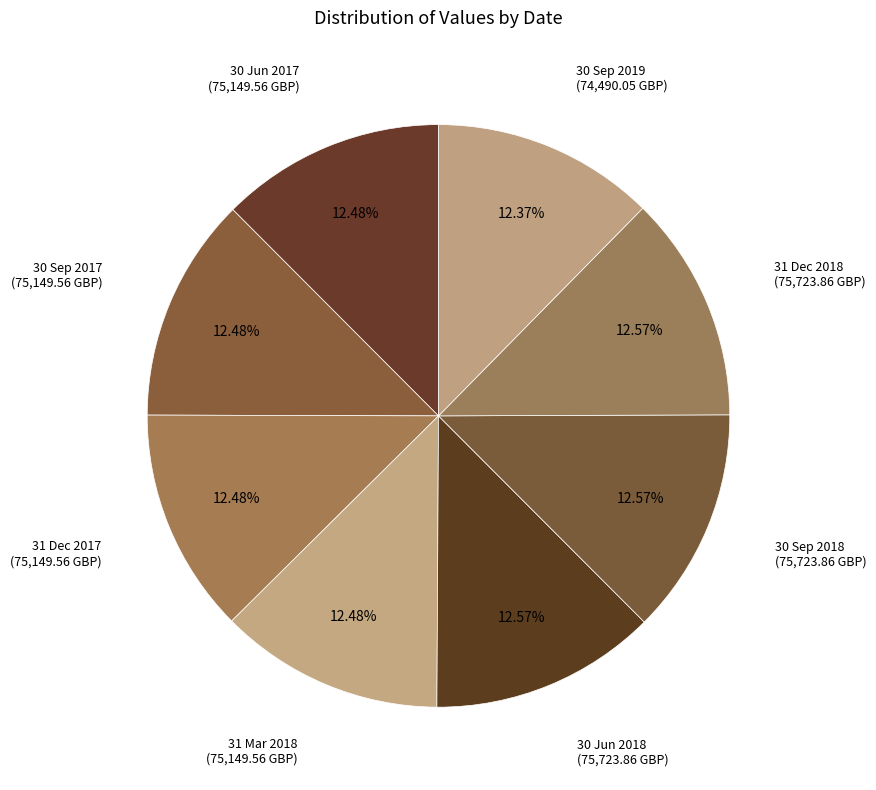

How many segments does this pie chart have?

8